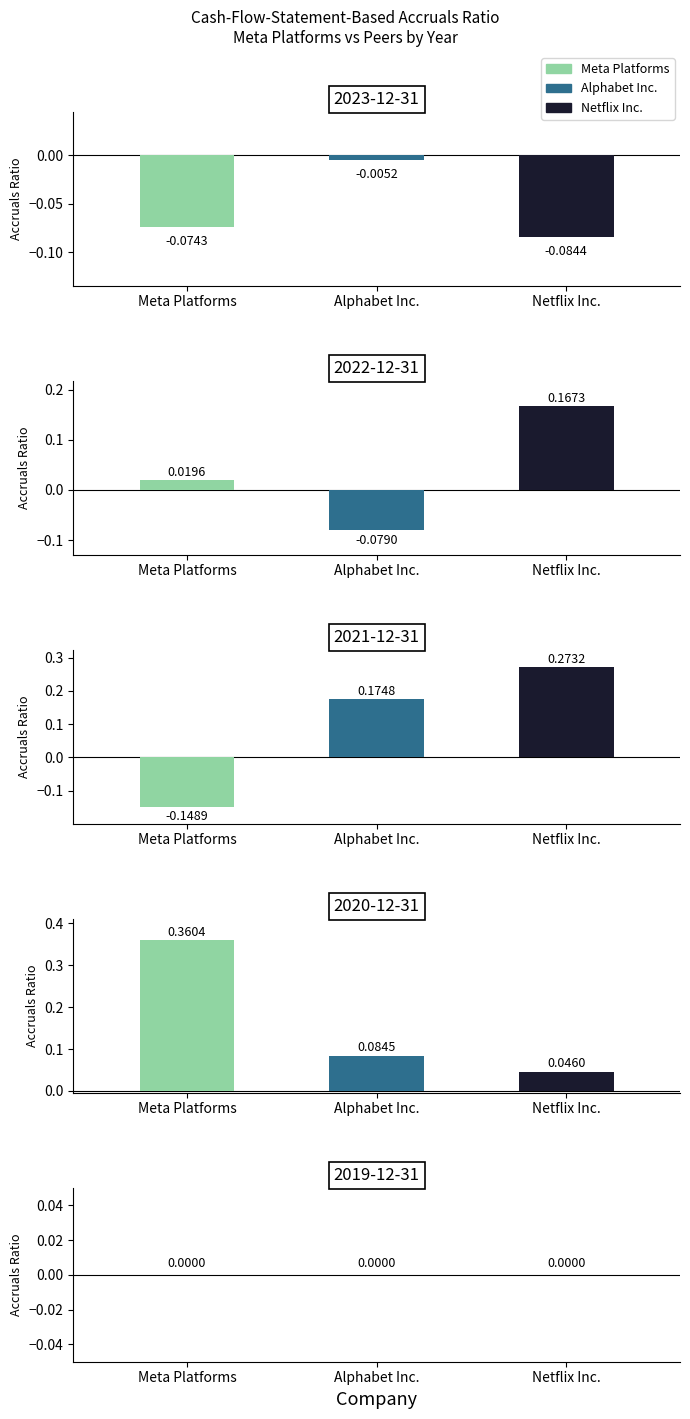

What is the difference between the maximum and minimum values in the Alphabet Inc. series?

0.3